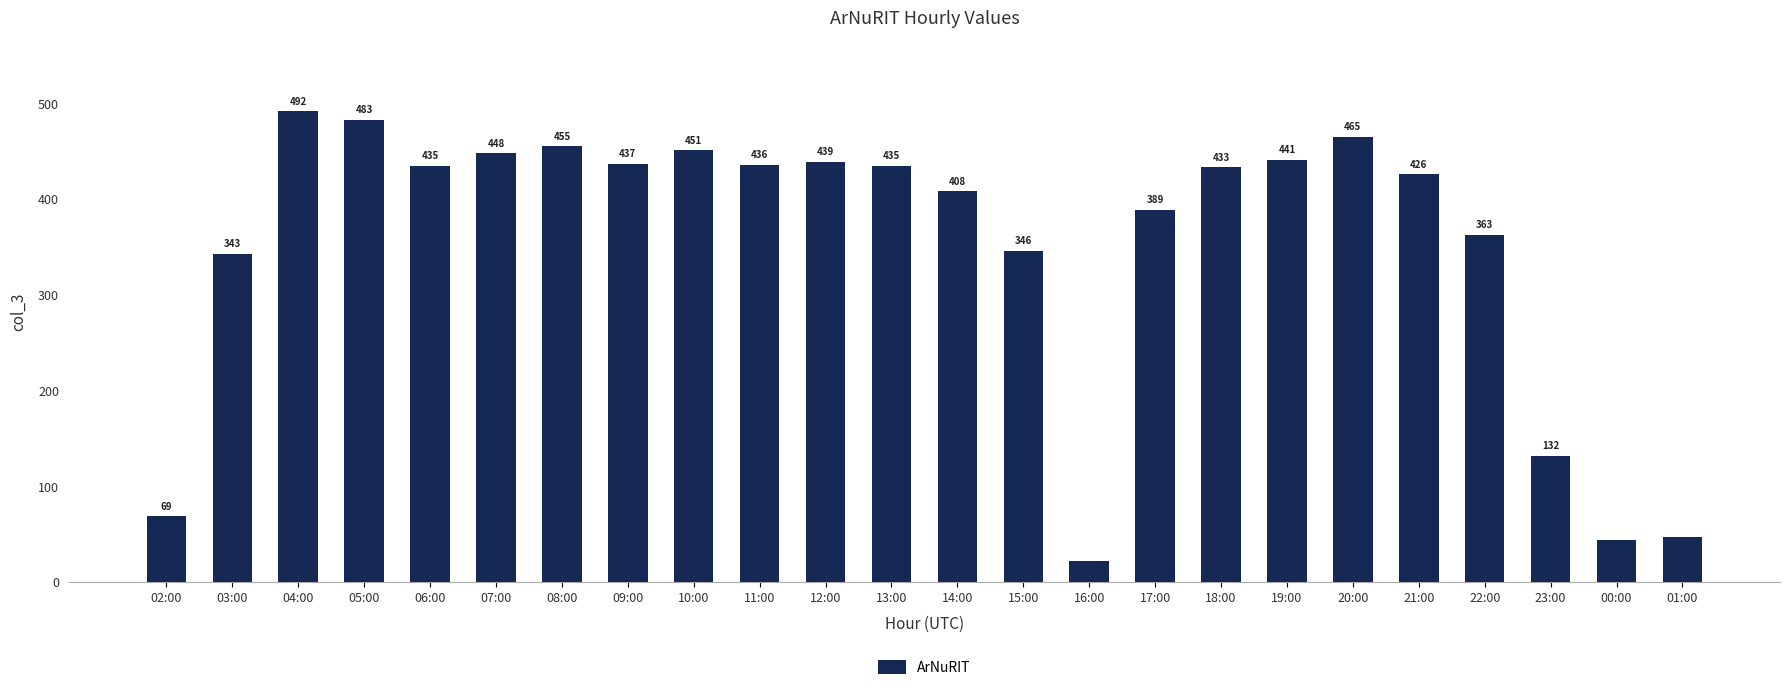

Reading right to left, list all the values displayed in this chart.

47	44	132	363	426	465	441	433	389	22	346	408	435	439	436	451	437	455	448	435	483	492	343	69